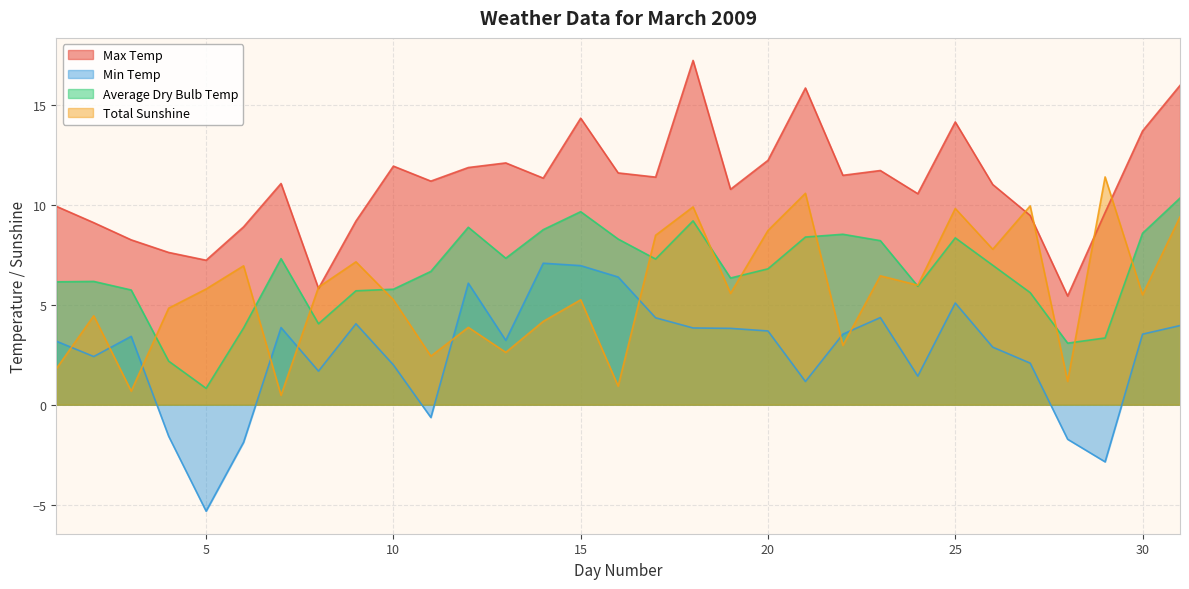

Between 2 and 19, which is larger?

19